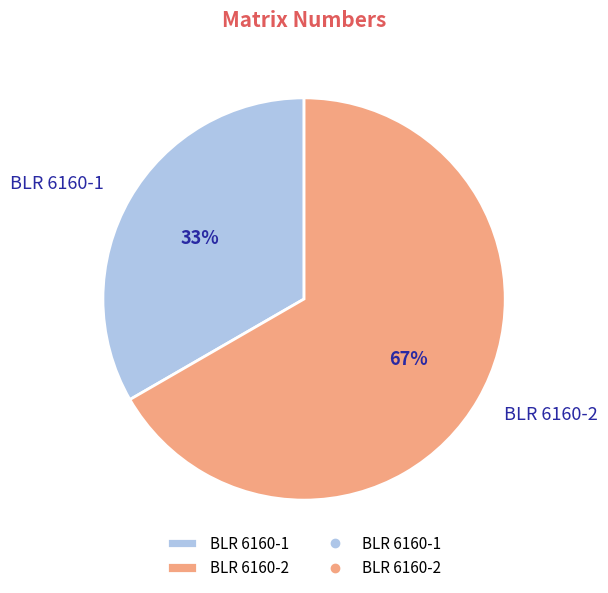

How many segments does this pie chart have?

2